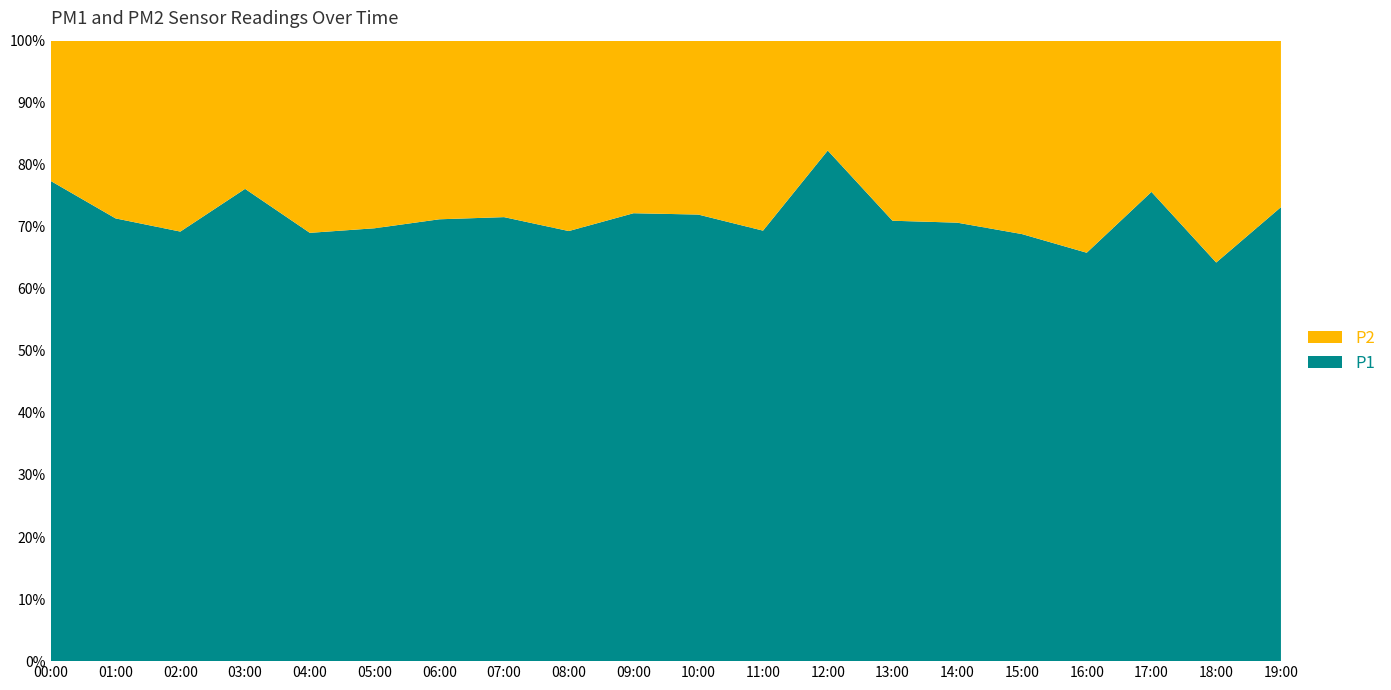

Reading left to right, transcribe all the data shown in this chart.

P1: 00:00=8.0	01:00=6.9	02:00=8.1	03:00=7.3	04:00=5.0	05:00=6.2	06:00=4.7	07:00=7.0	08:00=5.0	09:00=6.0	10:00=6.6	11:00=4.6	12:00=10.8	13:00=5.9	14:00=7.3	15:00=7.0	16:00=6.0	17:00=12.6	18:00=5.6	19:00=9.0
P2: 00:00=2.3	01:00=2.8	02:00=3.6	03:00=2.3	04:00=2.2	05:00=2.7	06:00=1.9	07:00=2.8	08:00=2.2	09:00=2.3	10:00=2.6	11:00=2.0	12:00=2.3	13:00=2.4	14:00=3.0	15:00=3.2	16:00=3.1	17:00=4.1	18:00=3.1	19:00=3.3